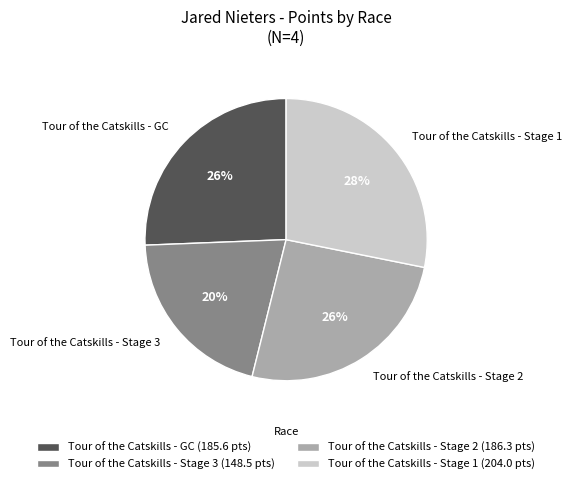

To the nearest percent, what is the average slice percentage?

25%